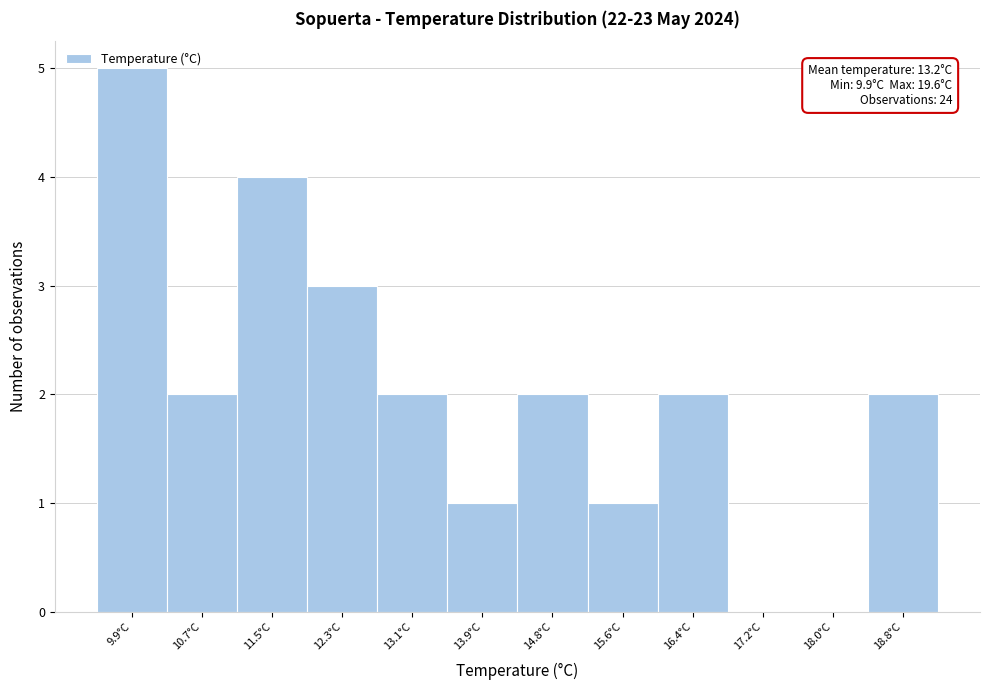

What is the greatest value displayed?

5